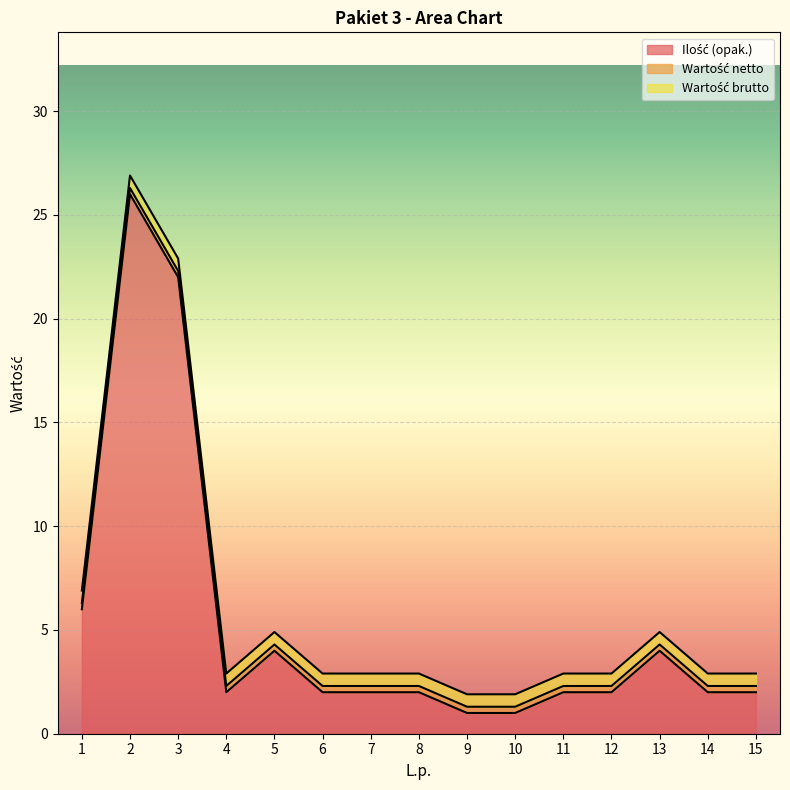

What is the difference between the Ilość (opak.) values at 3 and 1?

16